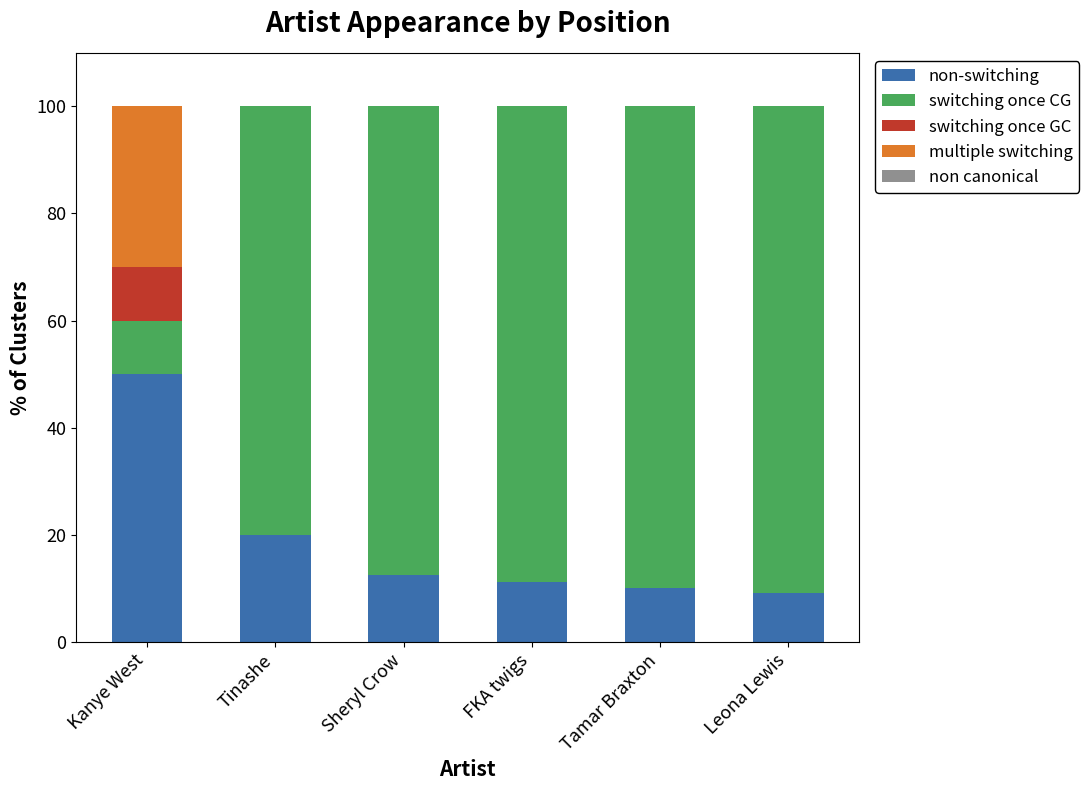

What is the total value across all series at FKA twigs?

100.0